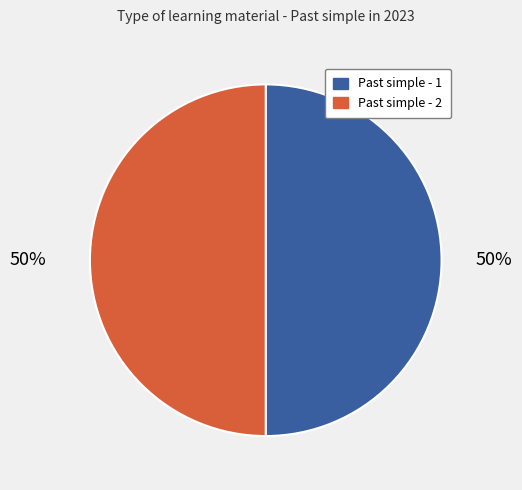

Combined, do Past simple - 2 and Past simple - 1 account for over 50%?

Yes